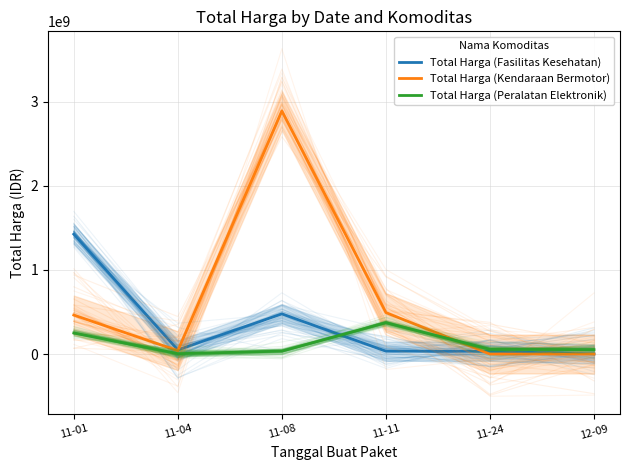

In Total Harga (Fasilitas Kesehatan), how many points are lower than both neighbors (excluding endpoints)?

1